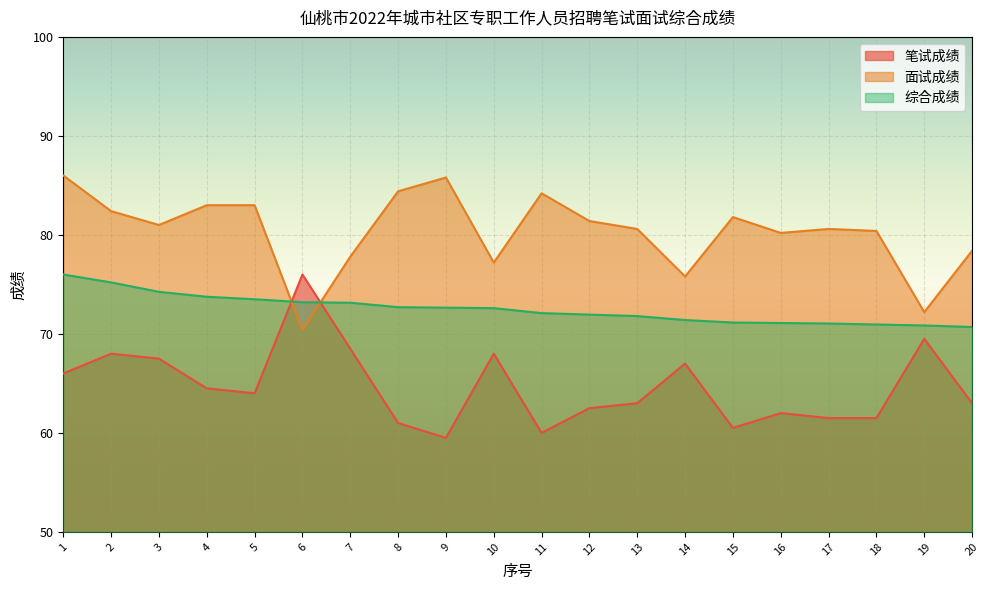

How many lines are shown in the chart?

3